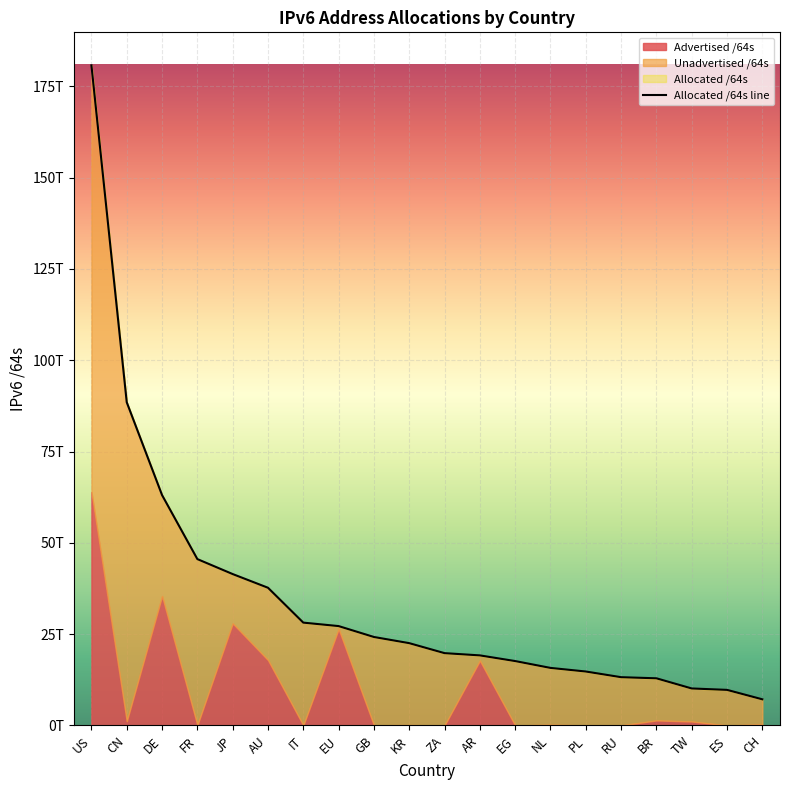

Which label corresponds to the smallest value in the chart?

CH